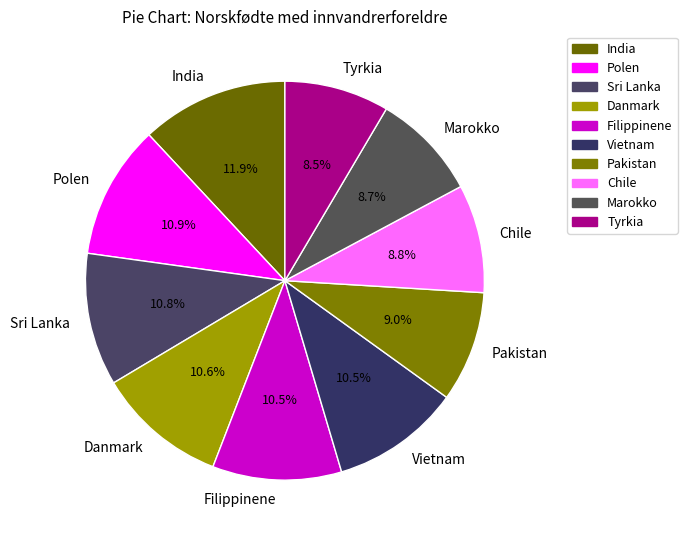

What is the ratio of the value at Marokko to the value at Tyrkia?

1.0